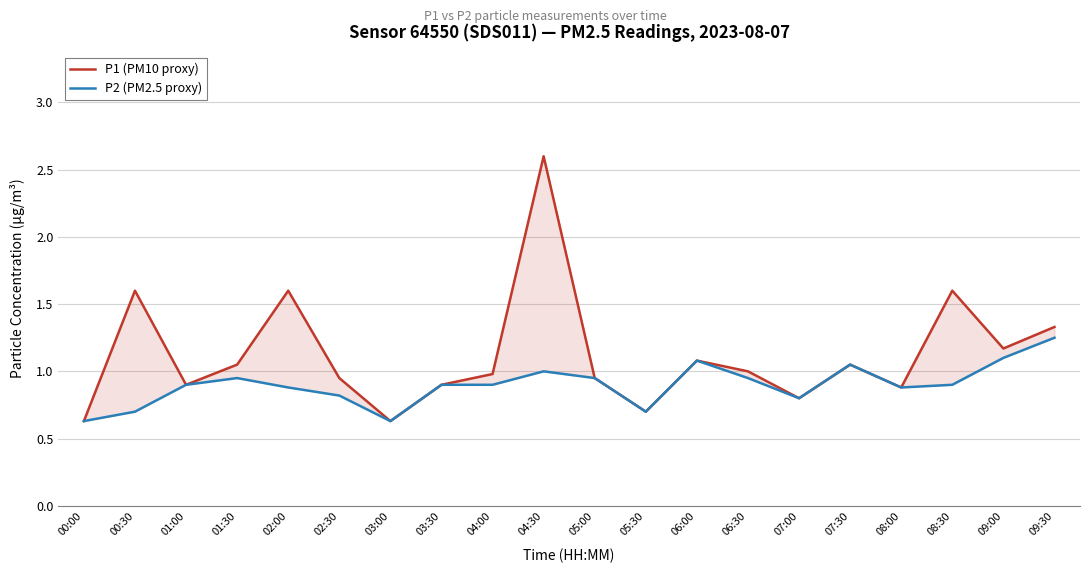

Where is the first local maximum for P1 (PM10 proxy)?

00:30